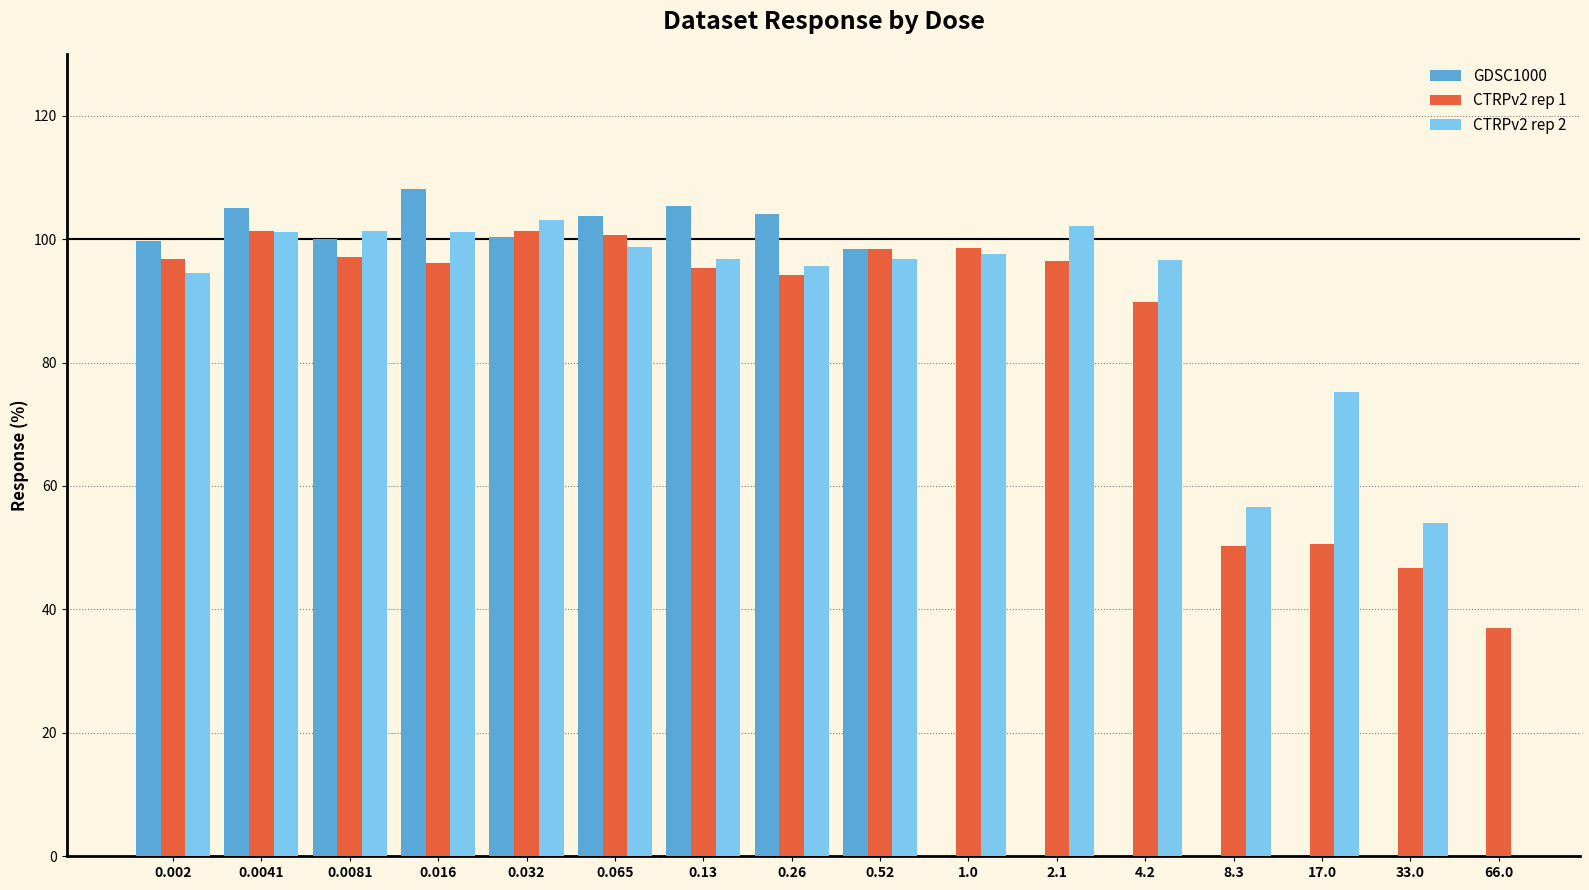

How many bars are there in each group?

3